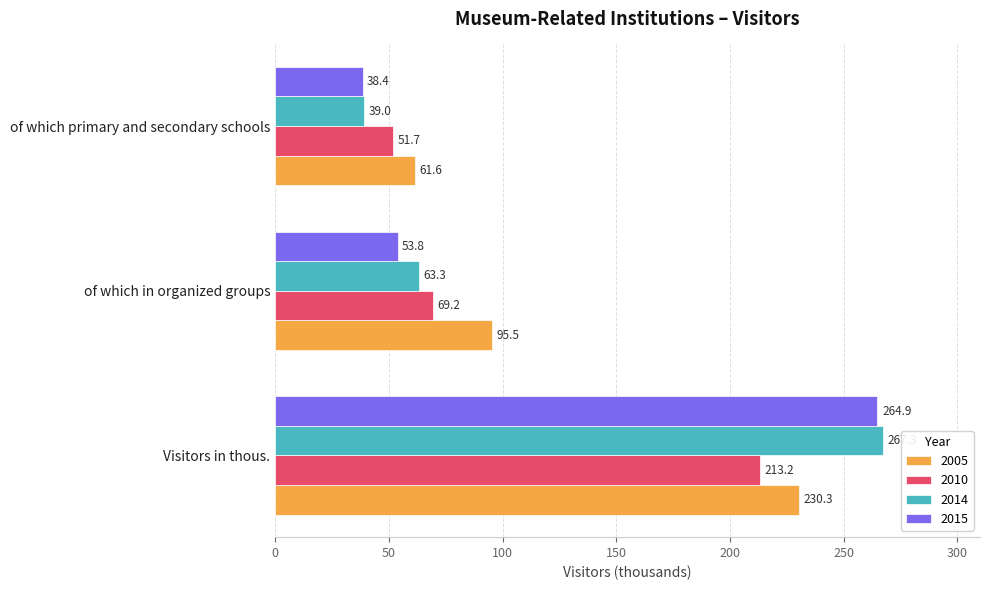

At which label is 2015 closest to 151?

of which in organized groups